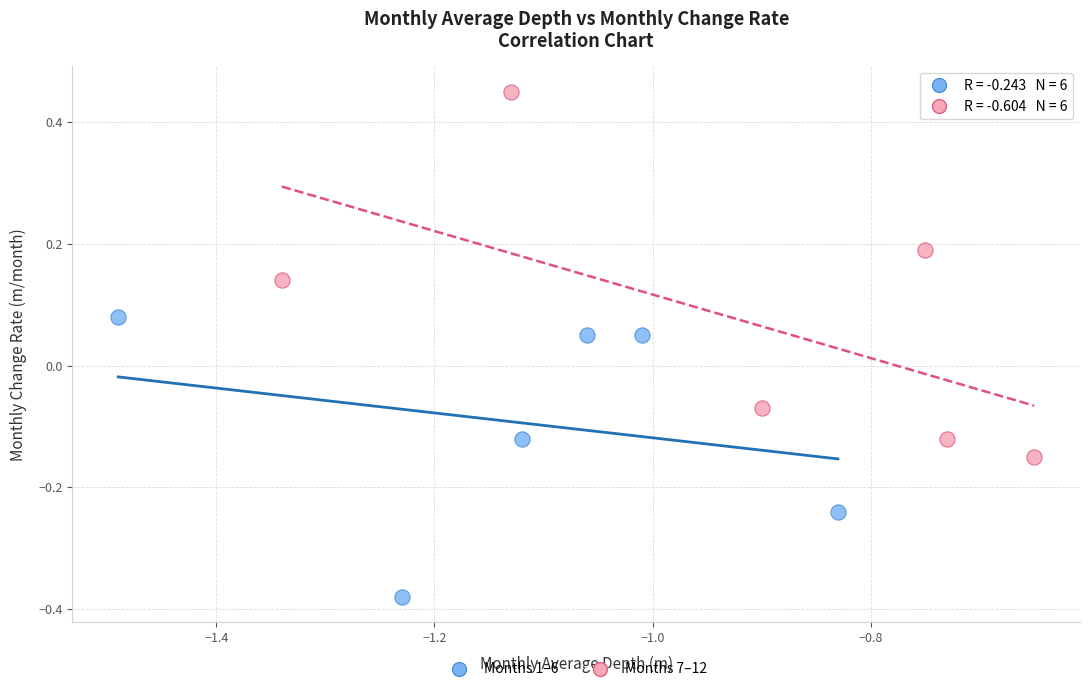

Which series reaches the maximum Y coordinate?

Months 7–12